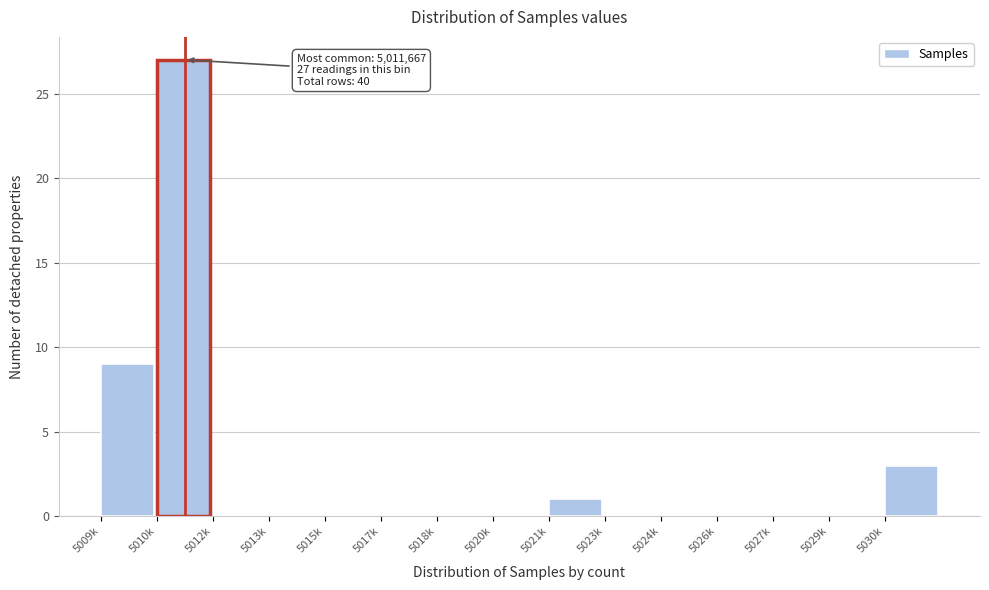

Reading left to right, list all the values displayed in this chart.

5009k=9	5010k=27	5012k=0	5013k=0	5015k=0	5017k=0	5018k=0	5020k=0	5021k=1	5023k=0	5024k=0	5026k=0	5027k=0	5029k=0	5030k=3